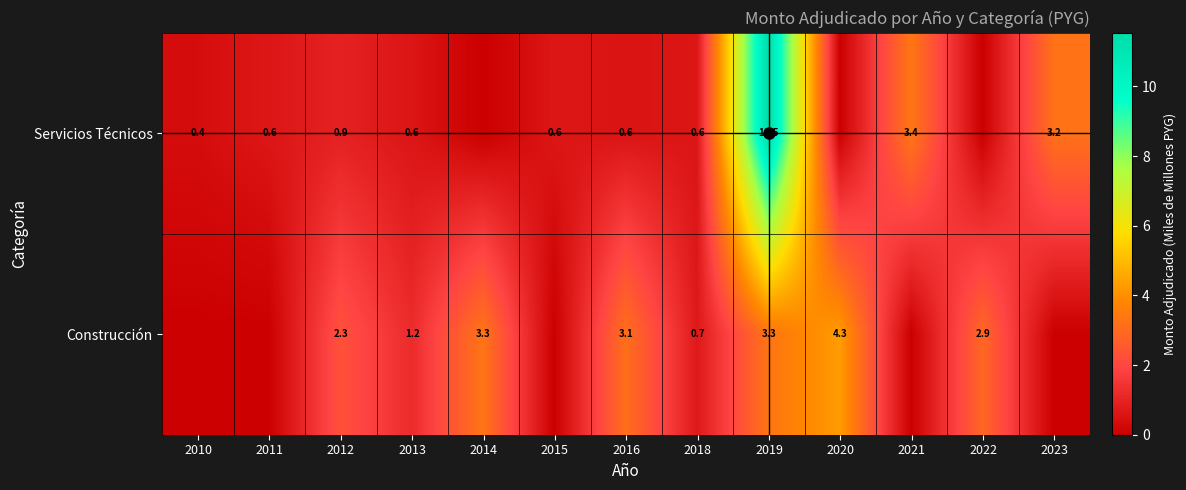

How many distinct data groups are displayed?

2